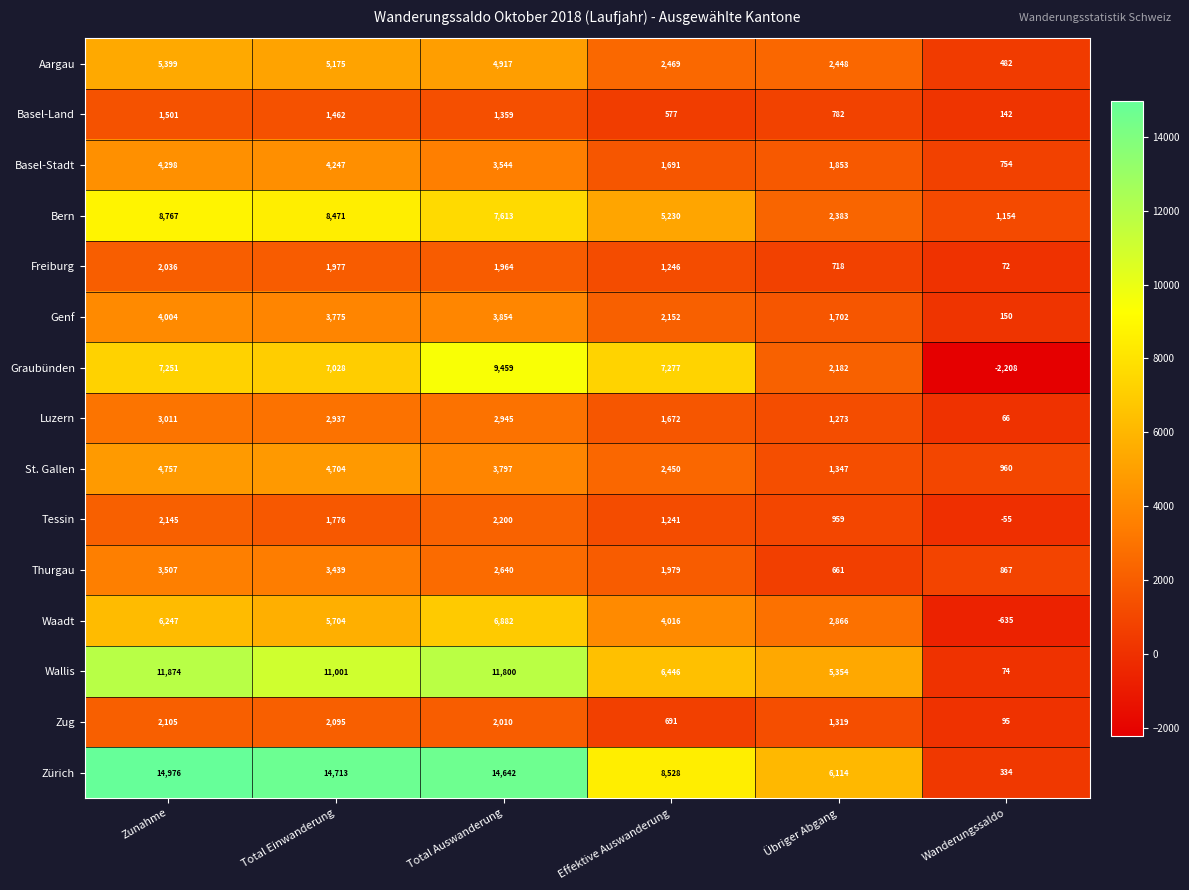

At which category is the sum across all series the highest?

Zunahme